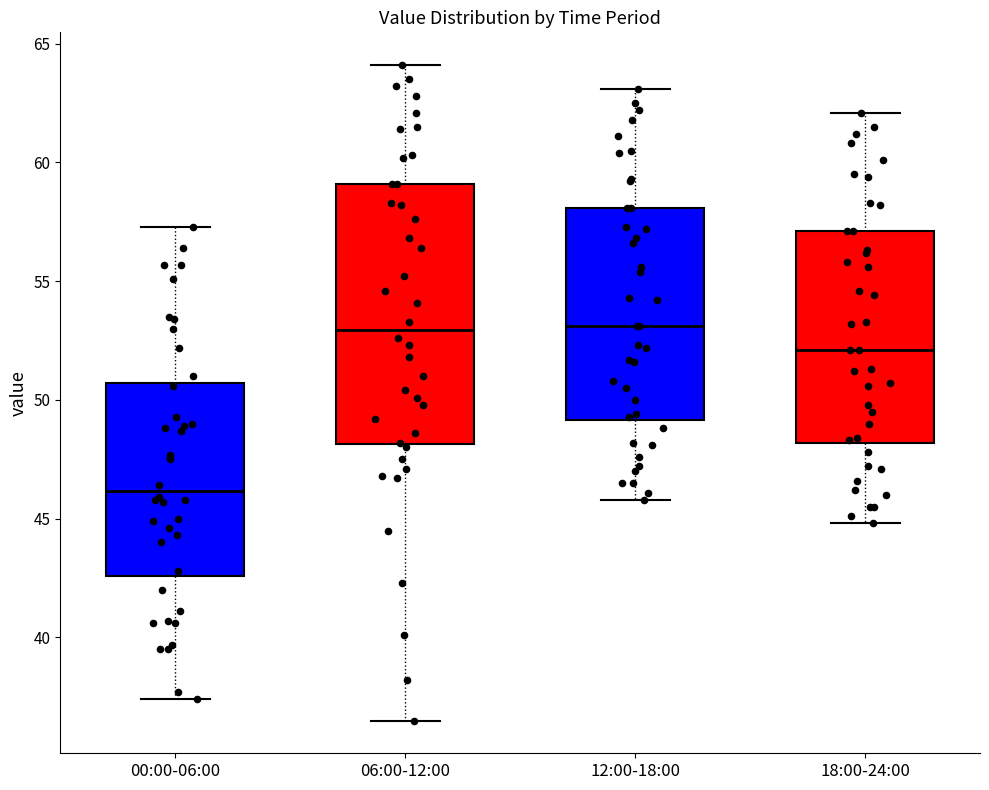

Comparing the boxes themselves (not the whiskers), which one is the tallest?

06:00-12:00